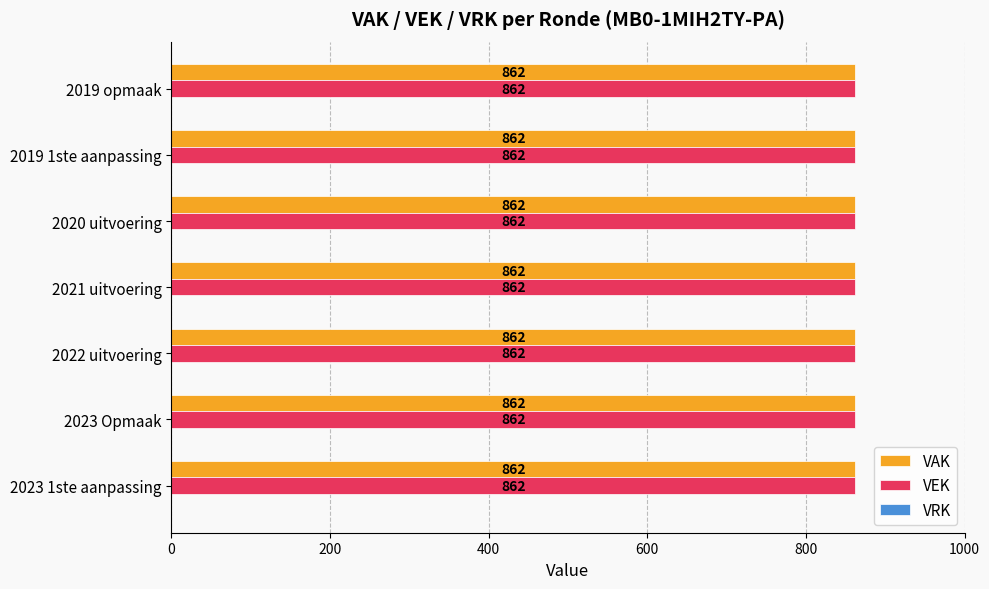

The VAK series shows 1242 at 2020 uitvoering. True or false?

False